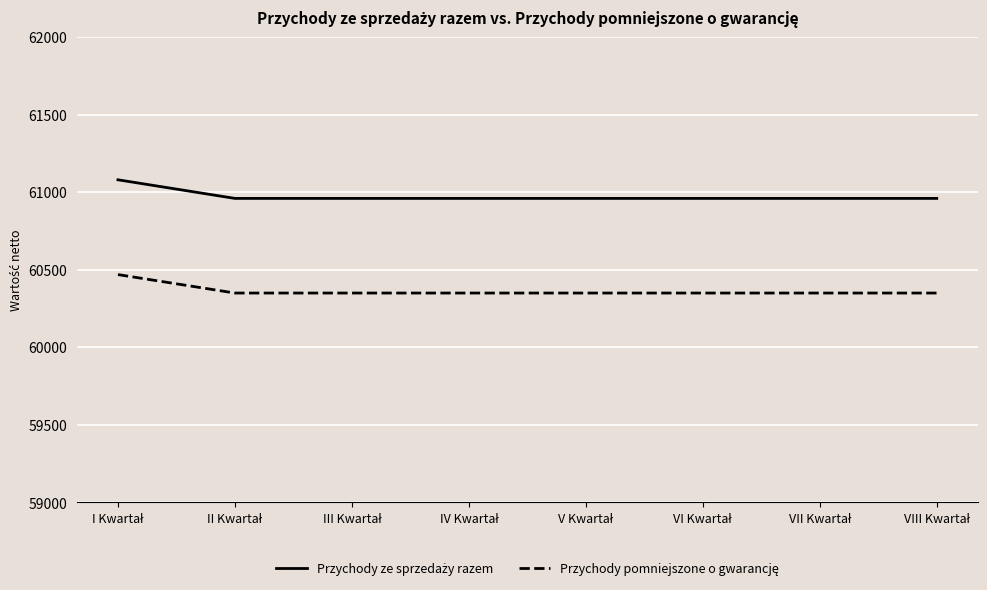

At how many categories does at least one series exceed 60923?

8